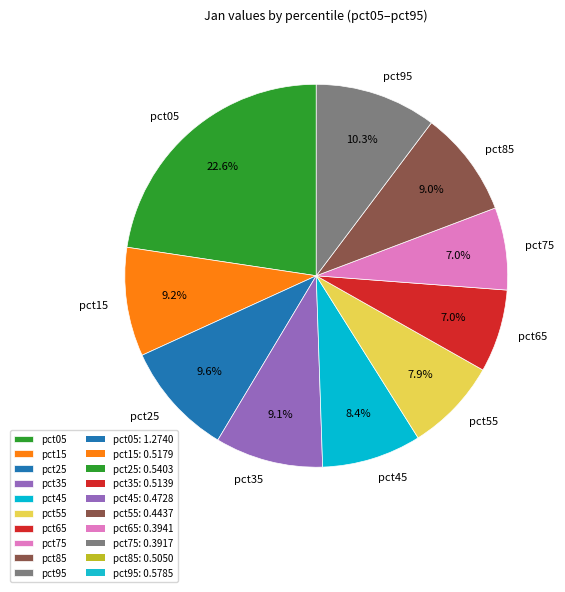

Count the number of slices in the pie.

10